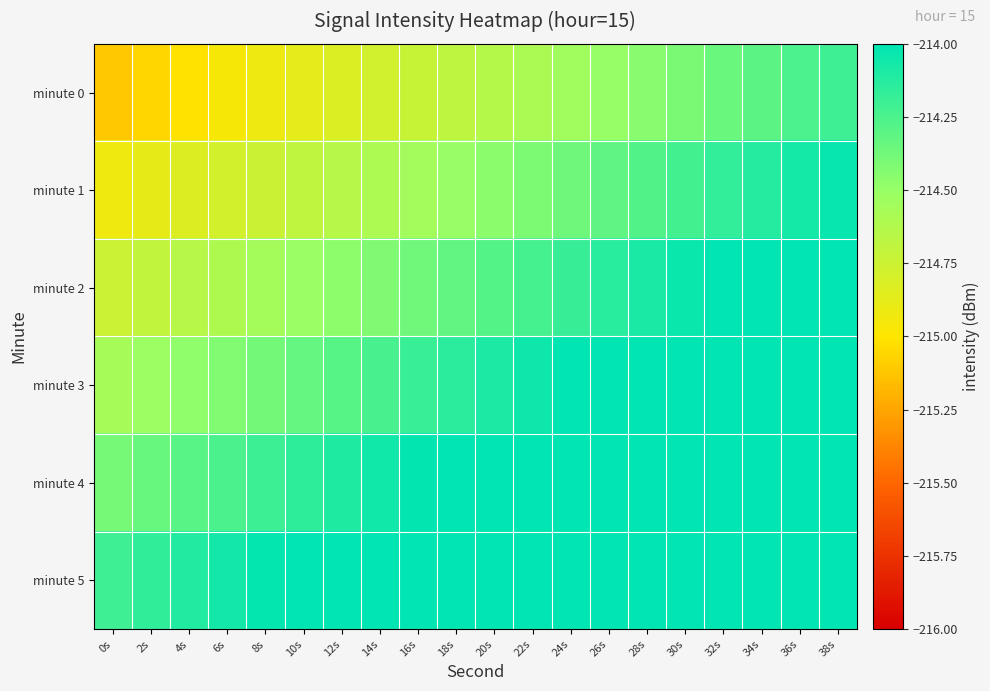

Rank the series by their maximum value, from lowest to highest.

minute 0, minute 1, minute 2, minute 3, minute 4, minute 5